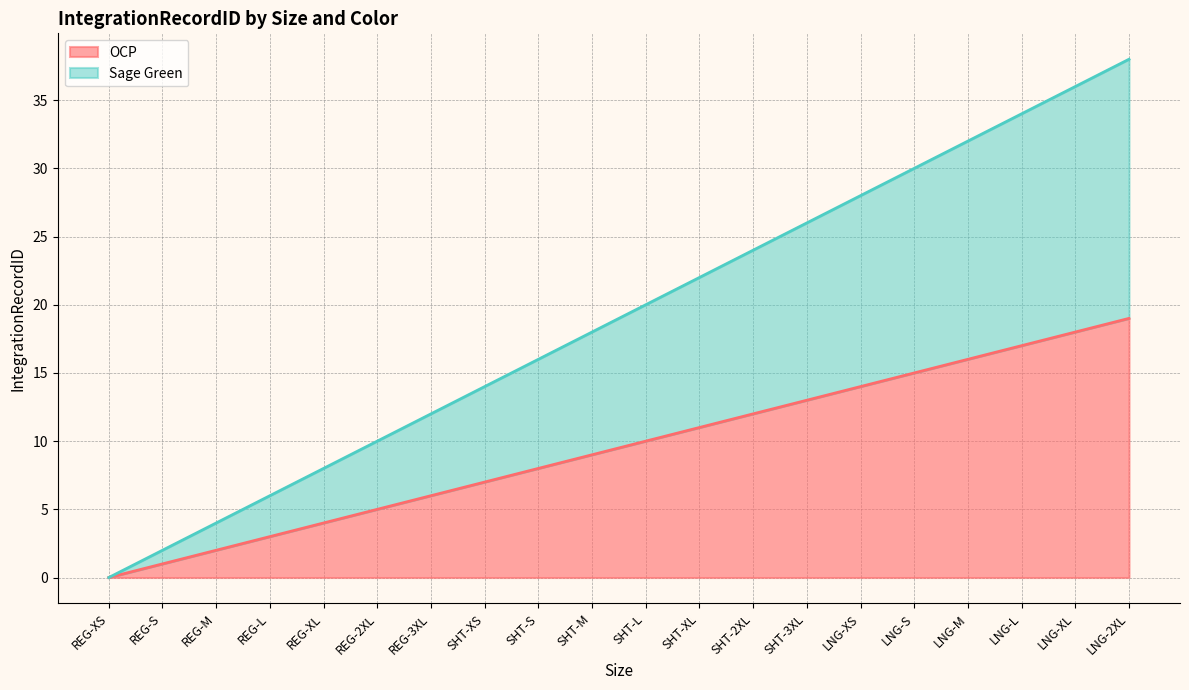

Which has a higher value, SHT-S or SHT-2XL?

SHT-2XL